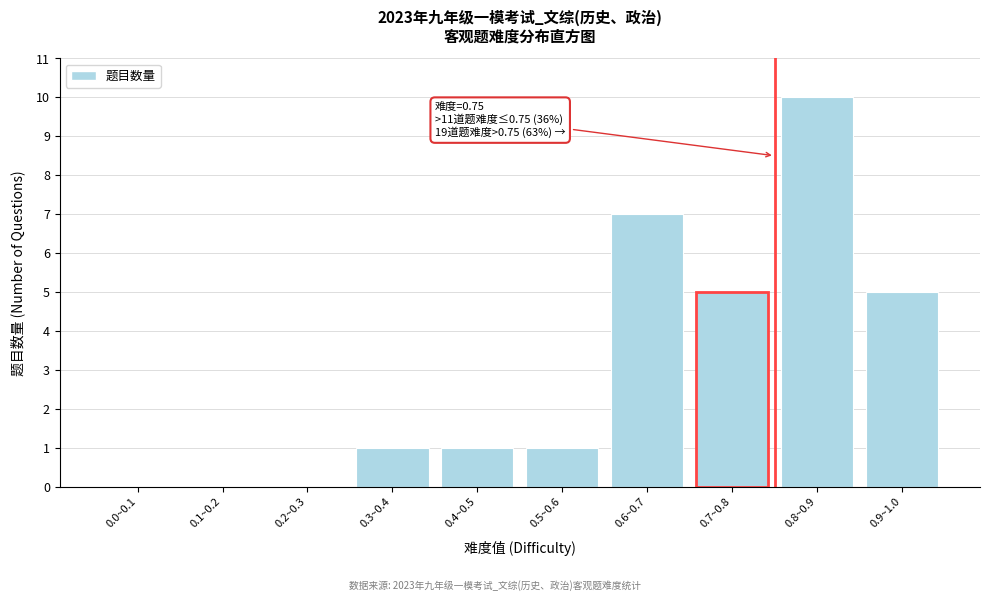

Reading left to right, list all the values displayed in this chart.

0.0~0.1=0	0.1~0.2=0	0.2~0.3=0	0.3~0.4=1	0.4~0.5=1	0.5~0.6=1	0.6~0.7=7	0.7~0.8=5	0.8~0.9=10	0.9~1.0=5